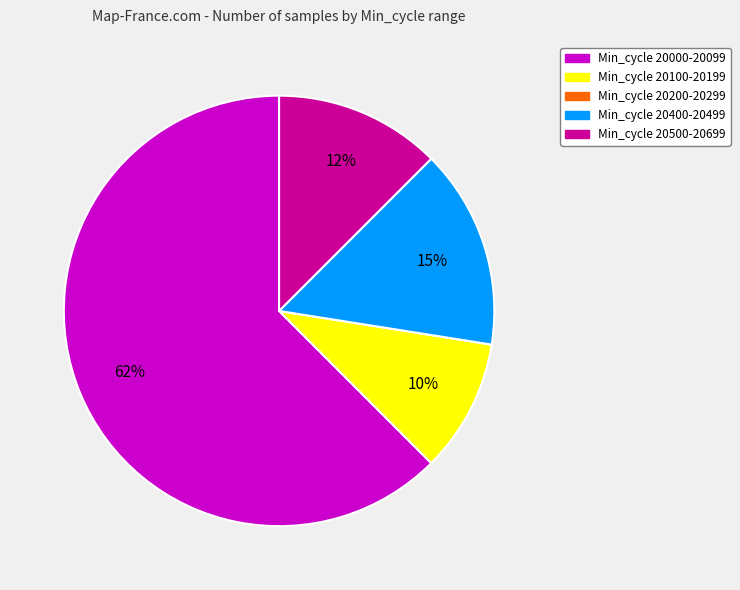

To the nearest percent, what is the average slice percentage?

20%